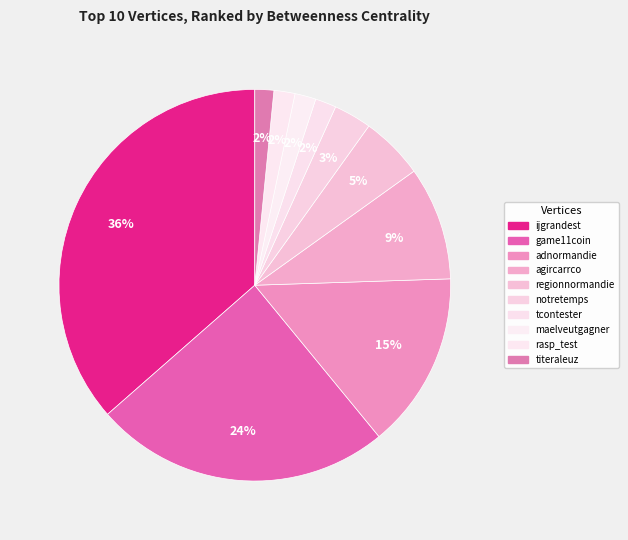

Count the number of slices in the pie.

10